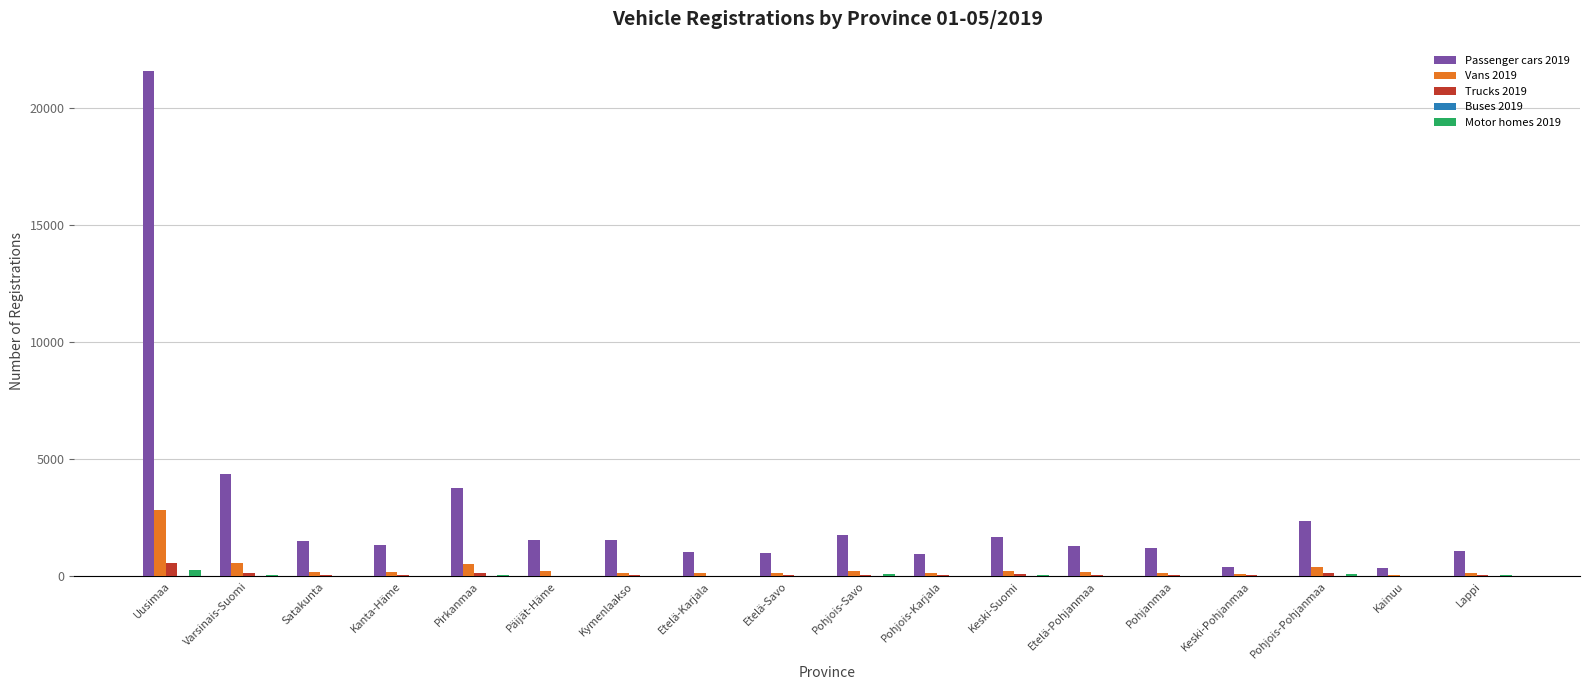

What is the greatest value displayed?

21570